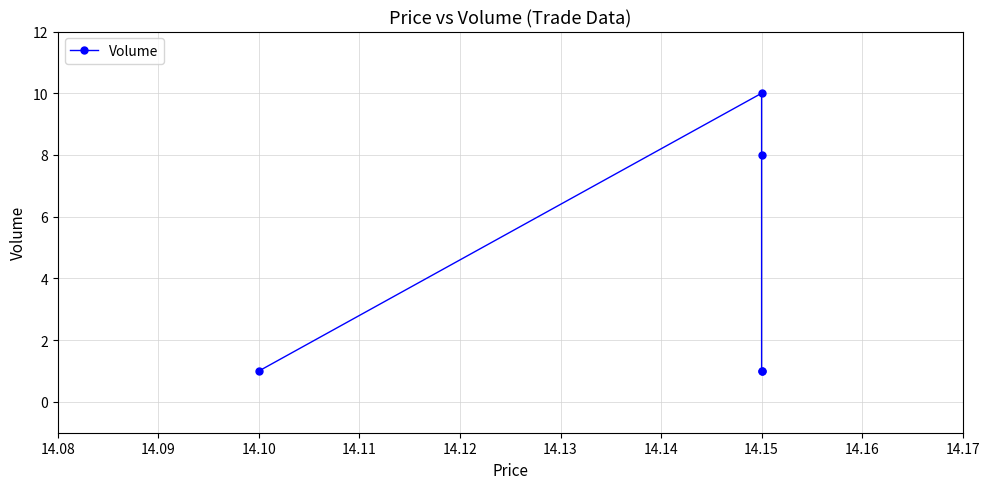

Is this an area chart (filled region under the line)?

No